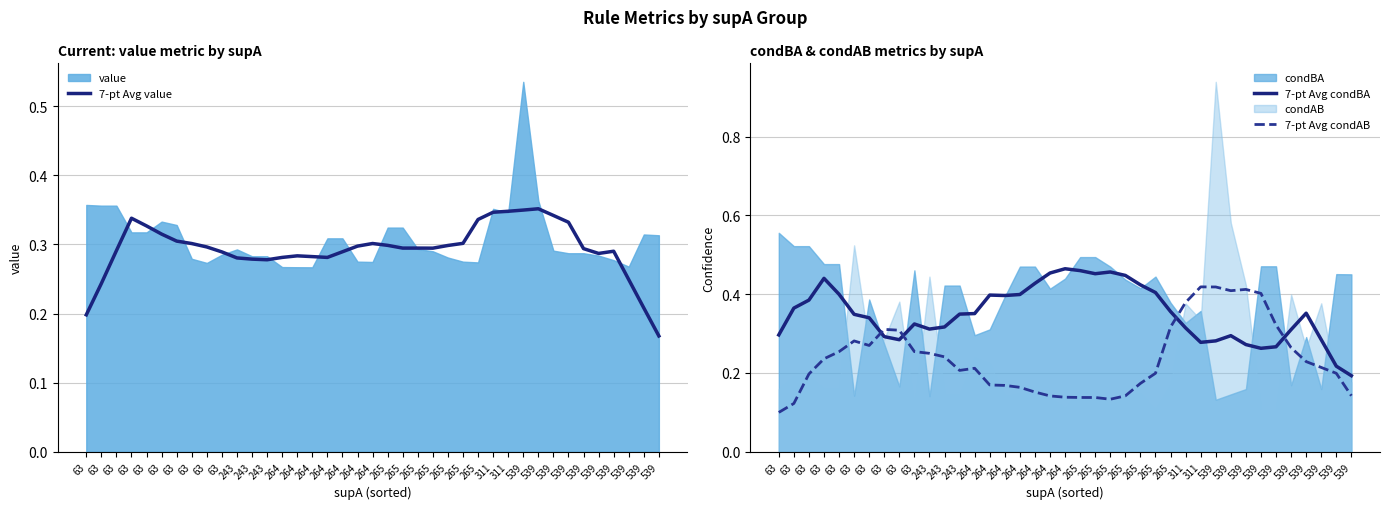

List the labels in order of 7-pt Avg condAB value, smallest first.

63, 63, 265, 265, 265, 264, 264, 265, 539, 264, 264, 264, 264, 265, 63, 539, 265, 243, 264, 539, 539, 63, 243, 243, 63, 63, 539, 63, 63, 63, 63, 265, 539, 311, 539, 539, 539, 539, 311